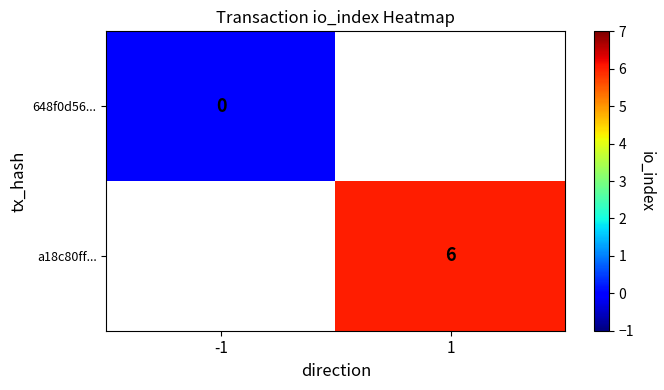

The value of a18c80ff... at 1 is 10. True or false?

False